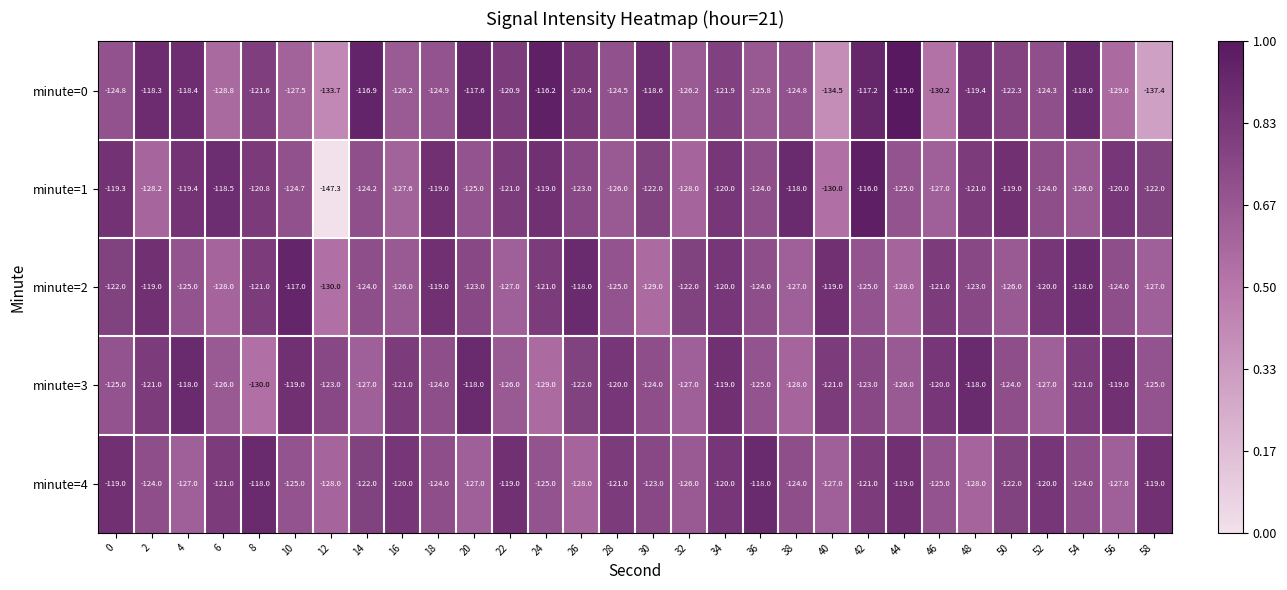

What is the average value of the minute=1 series?

-123.5